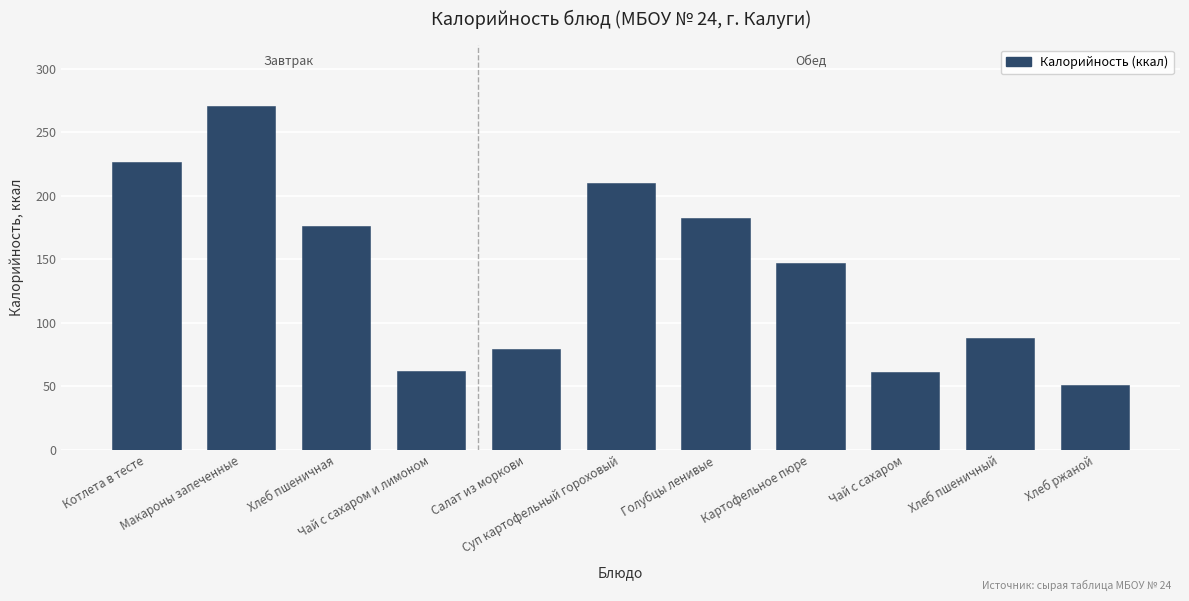

Are the bars grouped side by side (vs. stacked)?

No